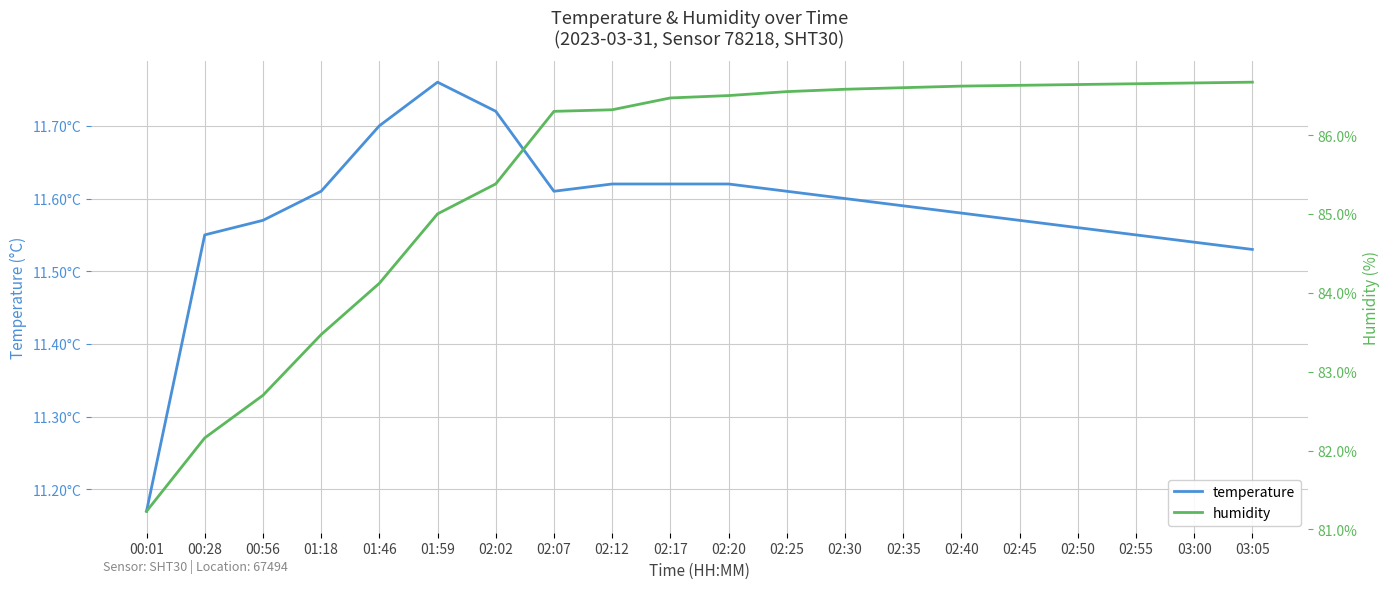

Which has a higher value, 01:46 or 02:17?

01:46